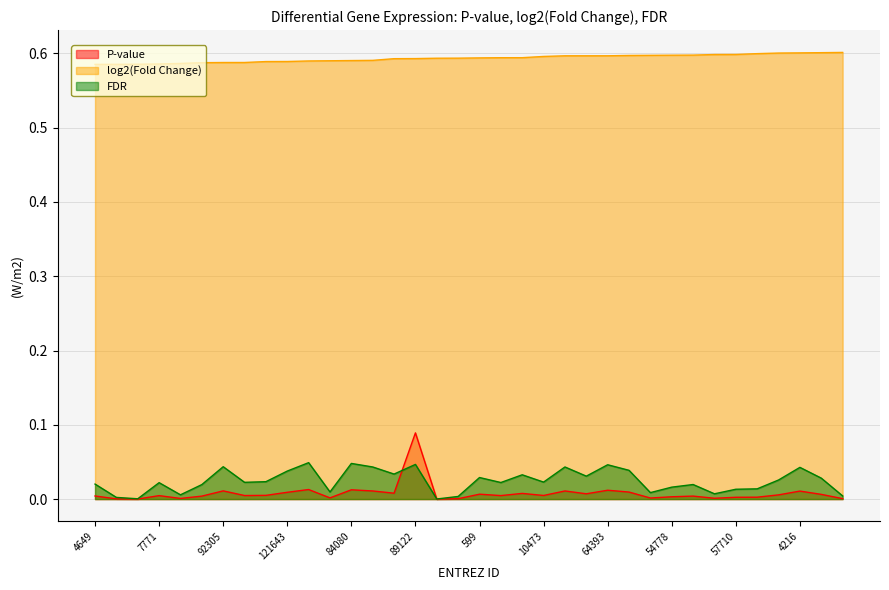

Rank the categories by FDR value from lowest to highest.

1767, 284439, 5343, 7592, 285671, 55175, 57337, 23522, 26027, 57710, 22850, 54778, 55266, 92092, 4649, 7771, 5862, 9853, 10473, 5382, 81033, 10868, 599, 2006, 10621, 158866, 121643, 3020, 4216, 2784, 51430, 92305, 64393, 89122, 84080, 26092